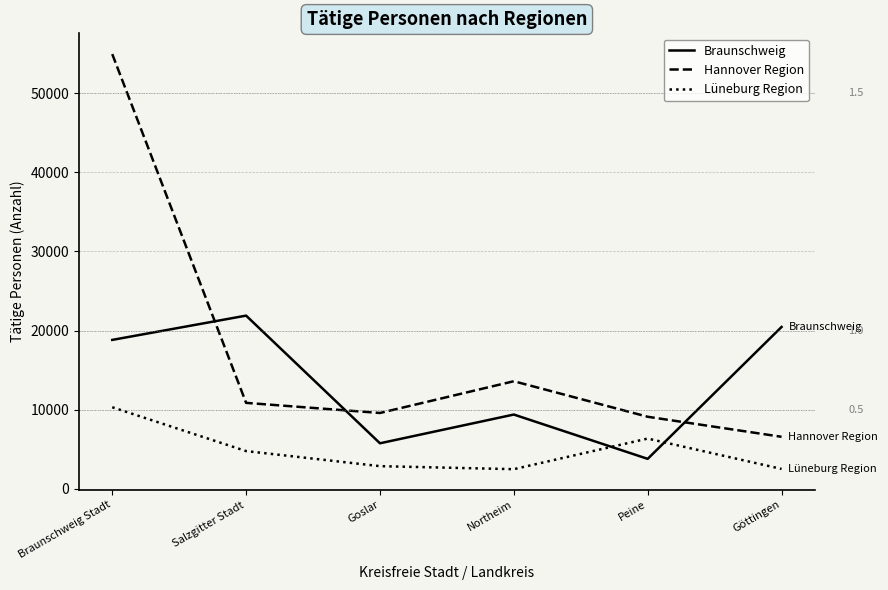

The value of Lüneburg Region at Braunschweig Stadt is 10307. True or false?

True